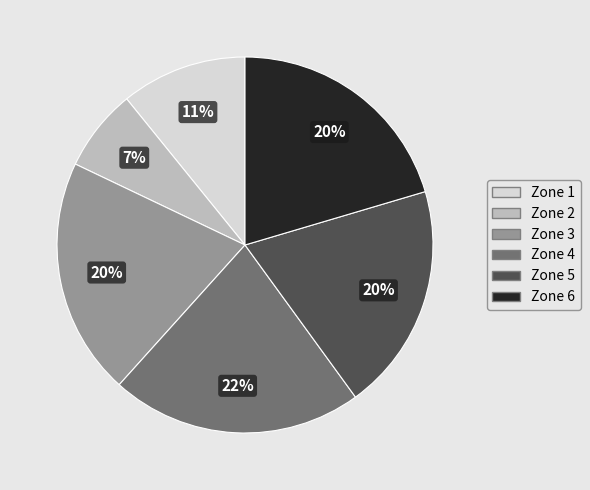

To the nearest percent, what is the difference between the largest and smallest slice percentages?

15%